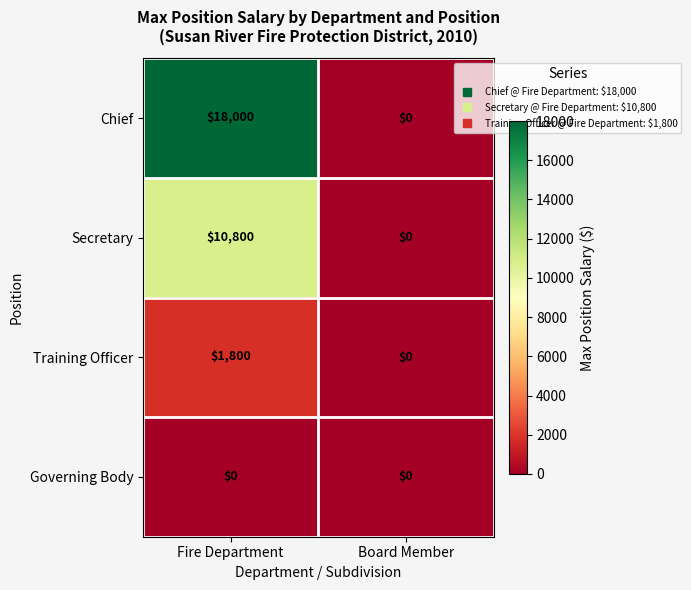

Count the number of categories in the chart.

2